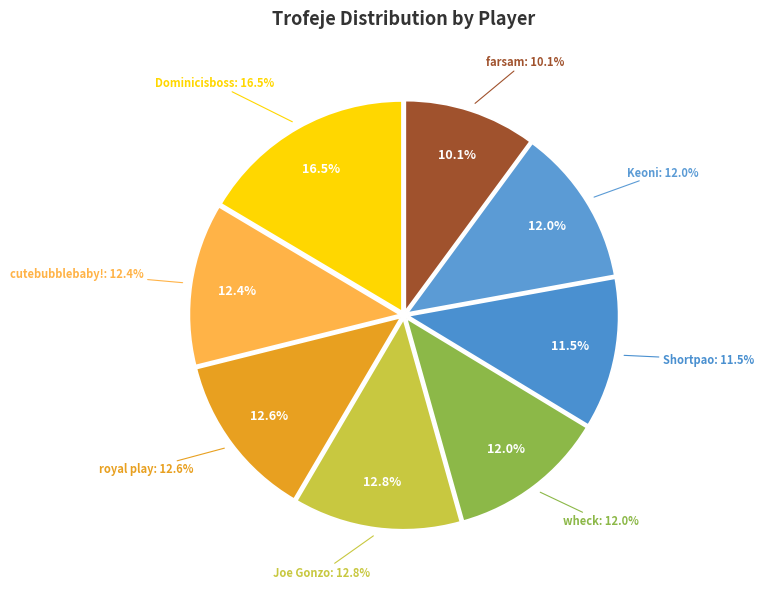

What is the largest slice in the pie chart?

Dominicisboss